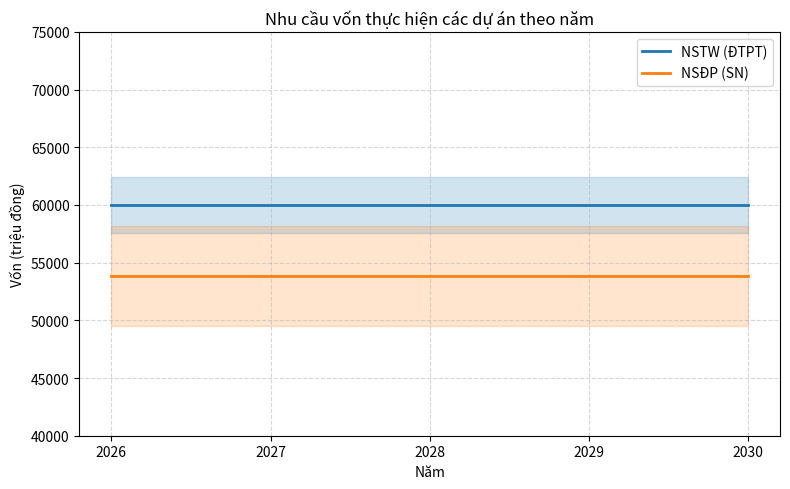

Does the chart have visible grid lines?

Yes